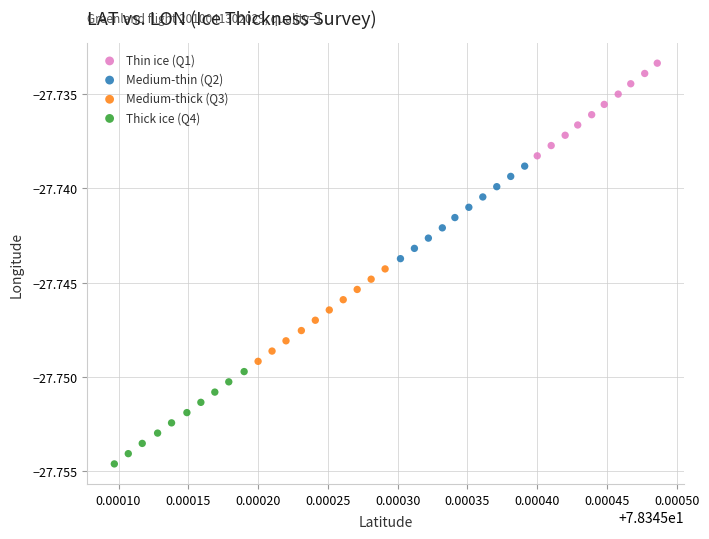

Which series contains the highest Y value?

Thin ice (Q1)